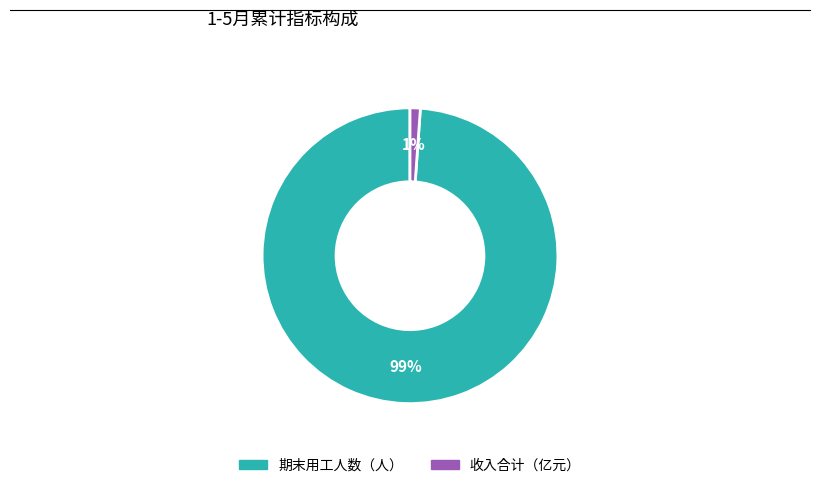

Is it true that 期末用工人数（人） is 86% of the pie?

False